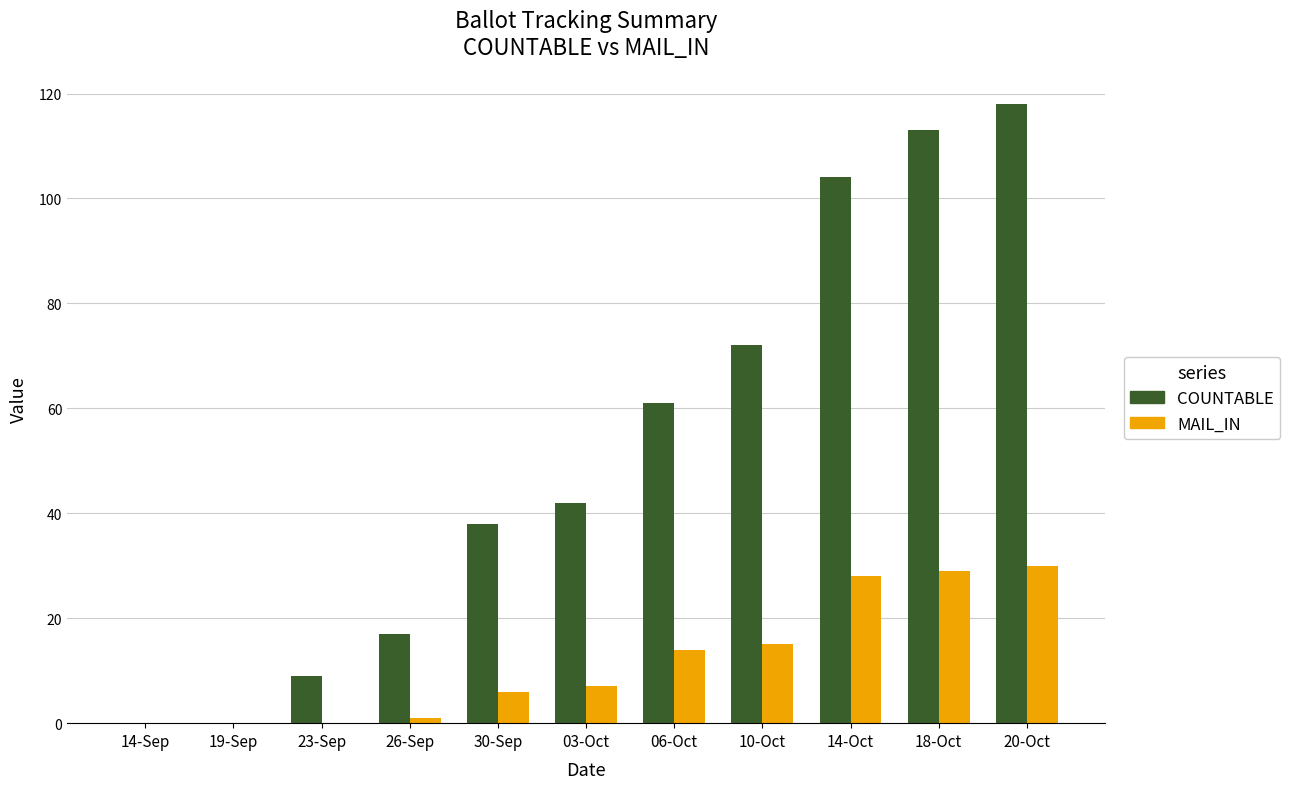

Which series has the largest total across all categories?

COUNTABLE